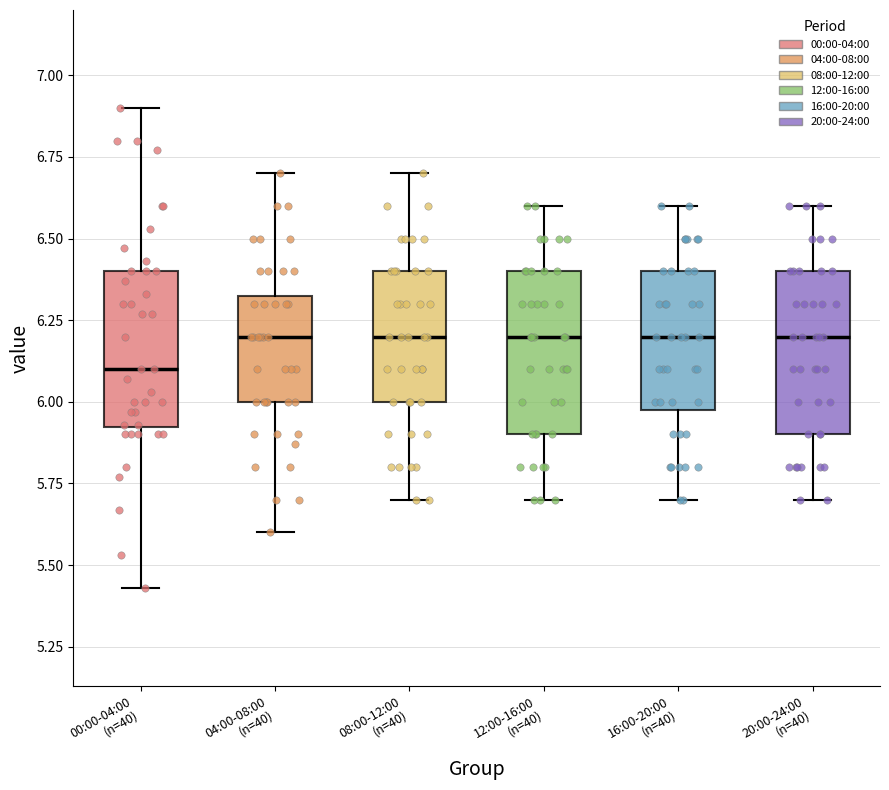

Reading left to right, read every box against the y-axis: the position of its median line, the range the box covers, and the ends of its whiskers. The values are not printed on the chart, so give them approximately, as read against the axis.

00:00-04:00 (n=40): median 6.10, box 5.90 to 6.40, whiskers 5.45 to 6.90
04:00-08:00 (n=40): median 6.20, box 6.00 to 6.35, whiskers 5.60 to 6.70
08:00-12:00 (n=40): median 6.20, box 6.00 to 6.40, whiskers 5.70 to 6.70
12:00-16:00 (n=40): median 6.20, box 5.90 to 6.40, whiskers 5.70 to 6.60
16:00-20:00 (n=40): median 6.20, box 6.00 to 6.40, whiskers 5.70 to 6.60
20:00-24:00 (n=40): median 6.20, box 5.90 to 6.40, whiskers 5.70 to 6.60